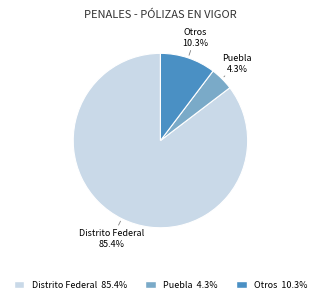

Does any single category account for the majority?

Yes